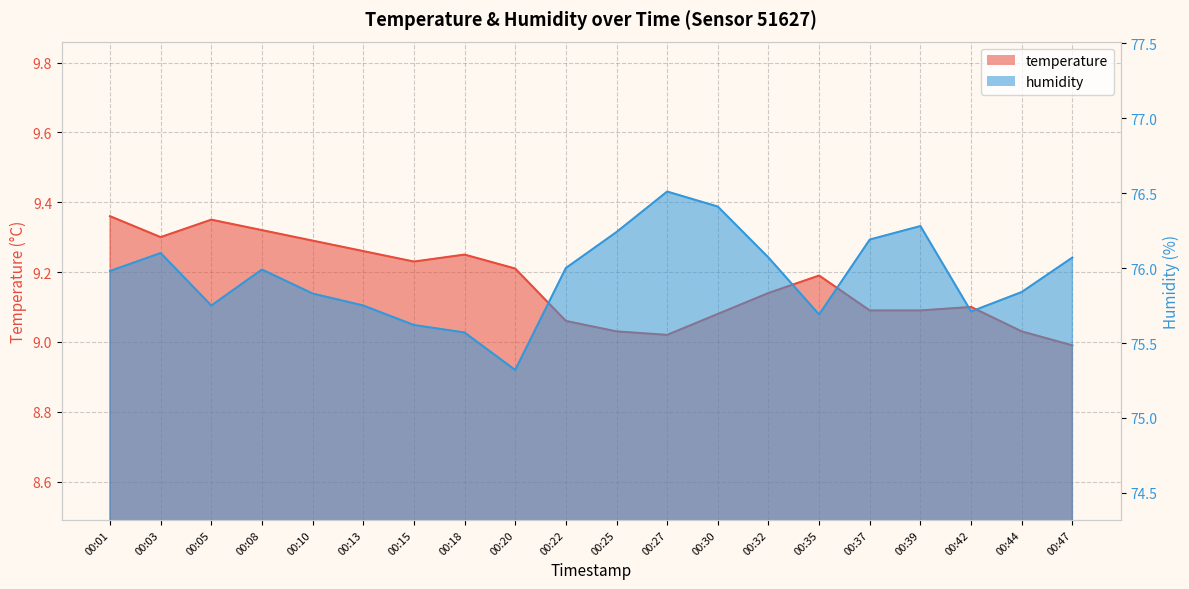

What is the difference between the highest and lowest values at 00:05?

66.4